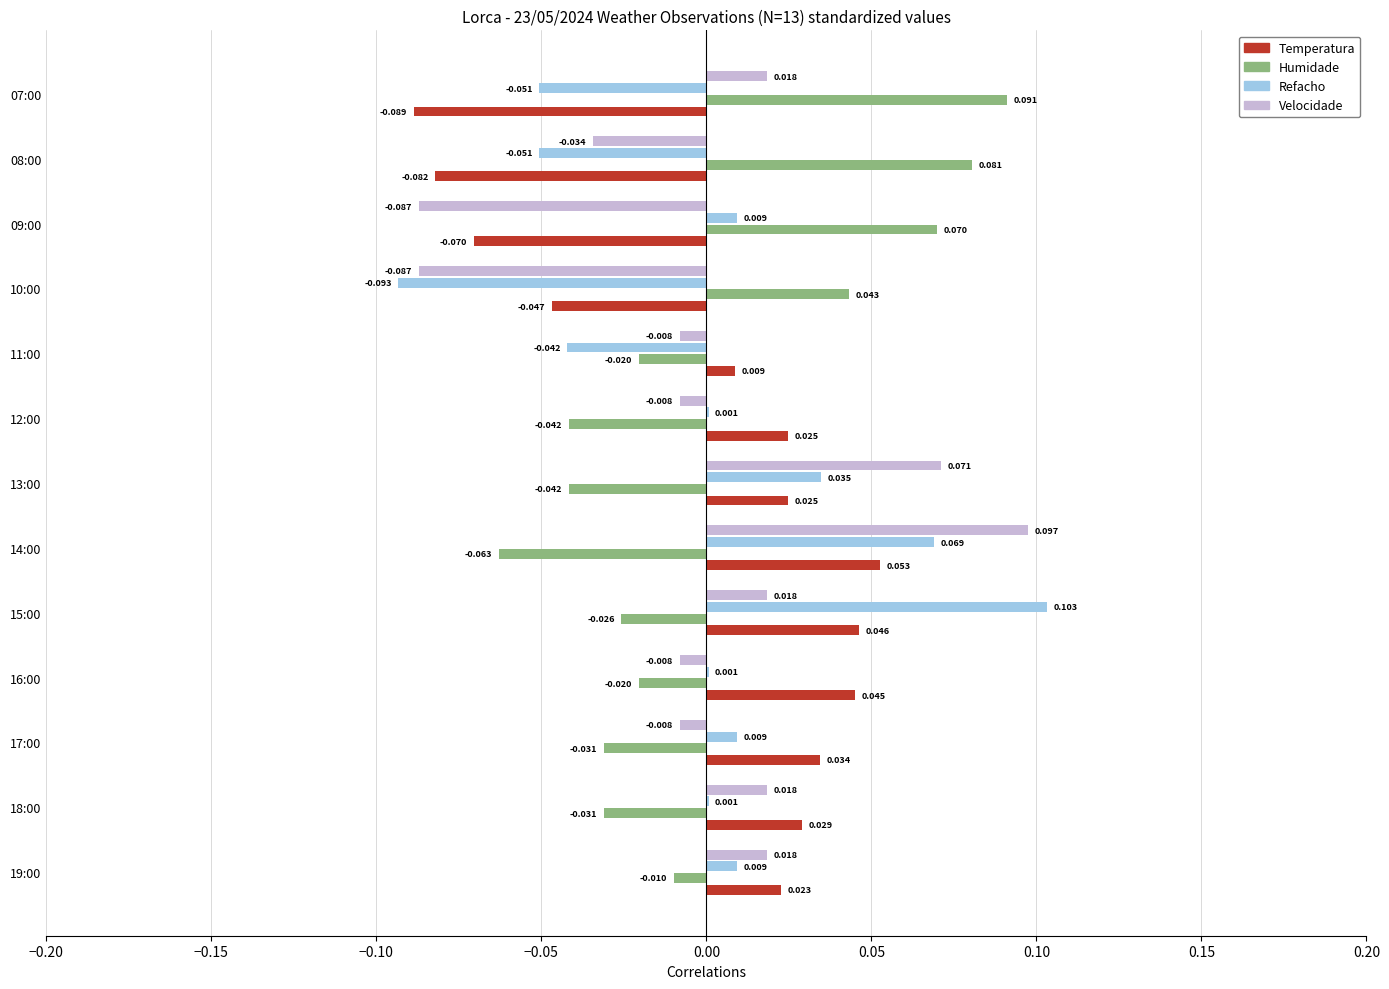

Count the number of categories in the chart.

13